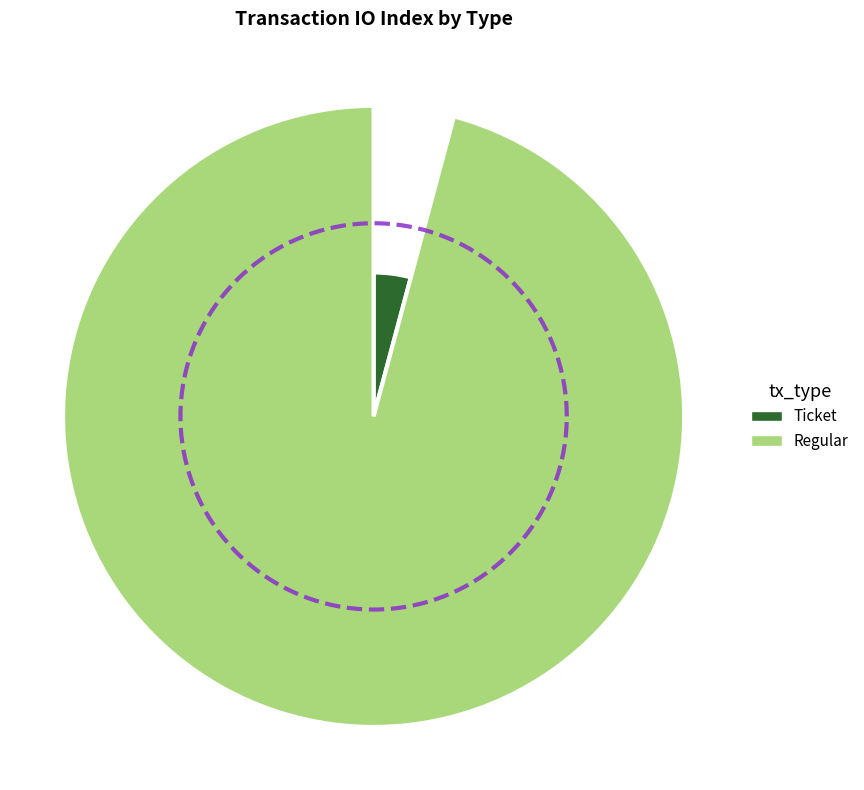

Which category accounts for the majority?

Regular